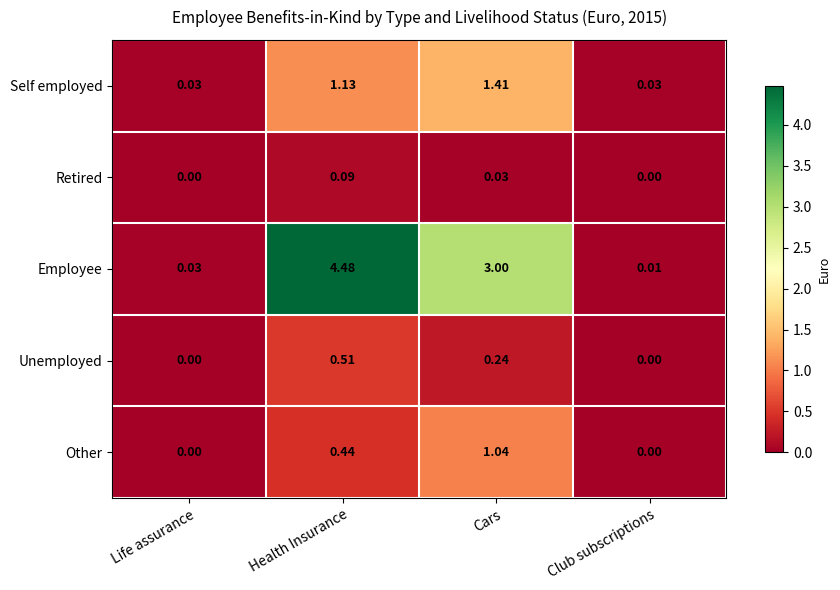

Between Health Insurance and Club subscriptions, which series saw the biggest shift?

Employee